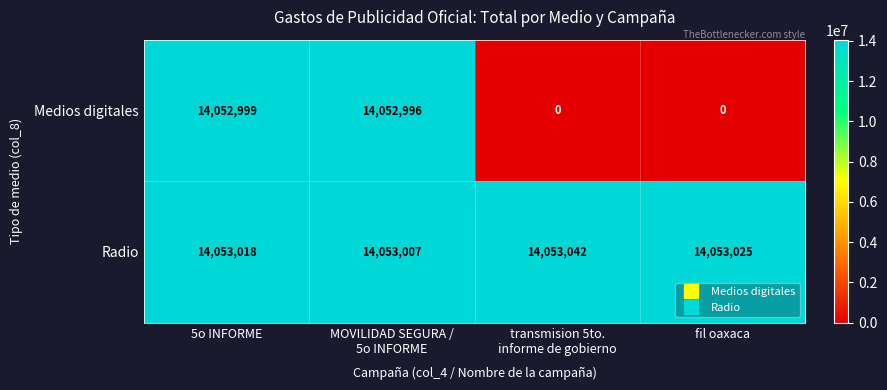

The Radio series shows 9540555 at fil oaxaca. True or false?

False